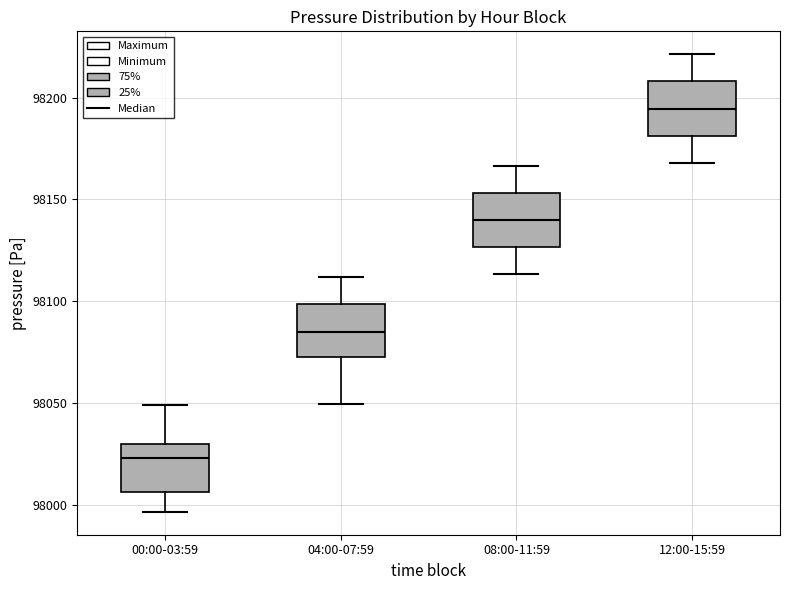

Which box has the highest median line?

12:00-15:59